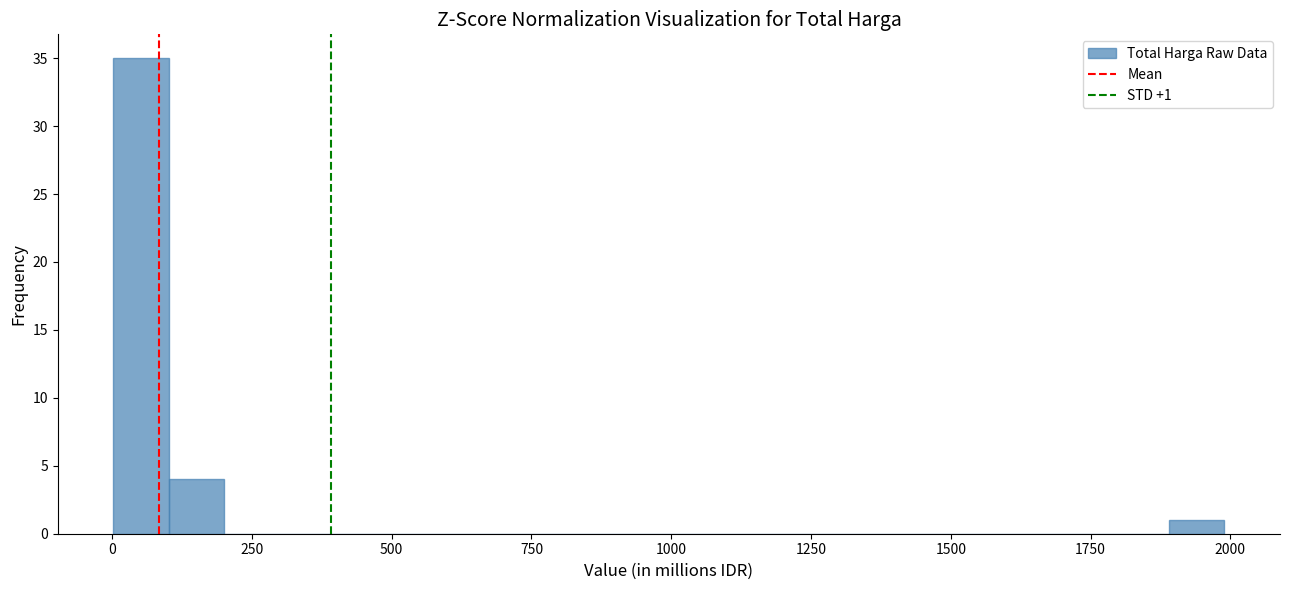

Around what value on the x-axis is the tallest bar? Give the approximate position of its centre, as read against the axis.

50